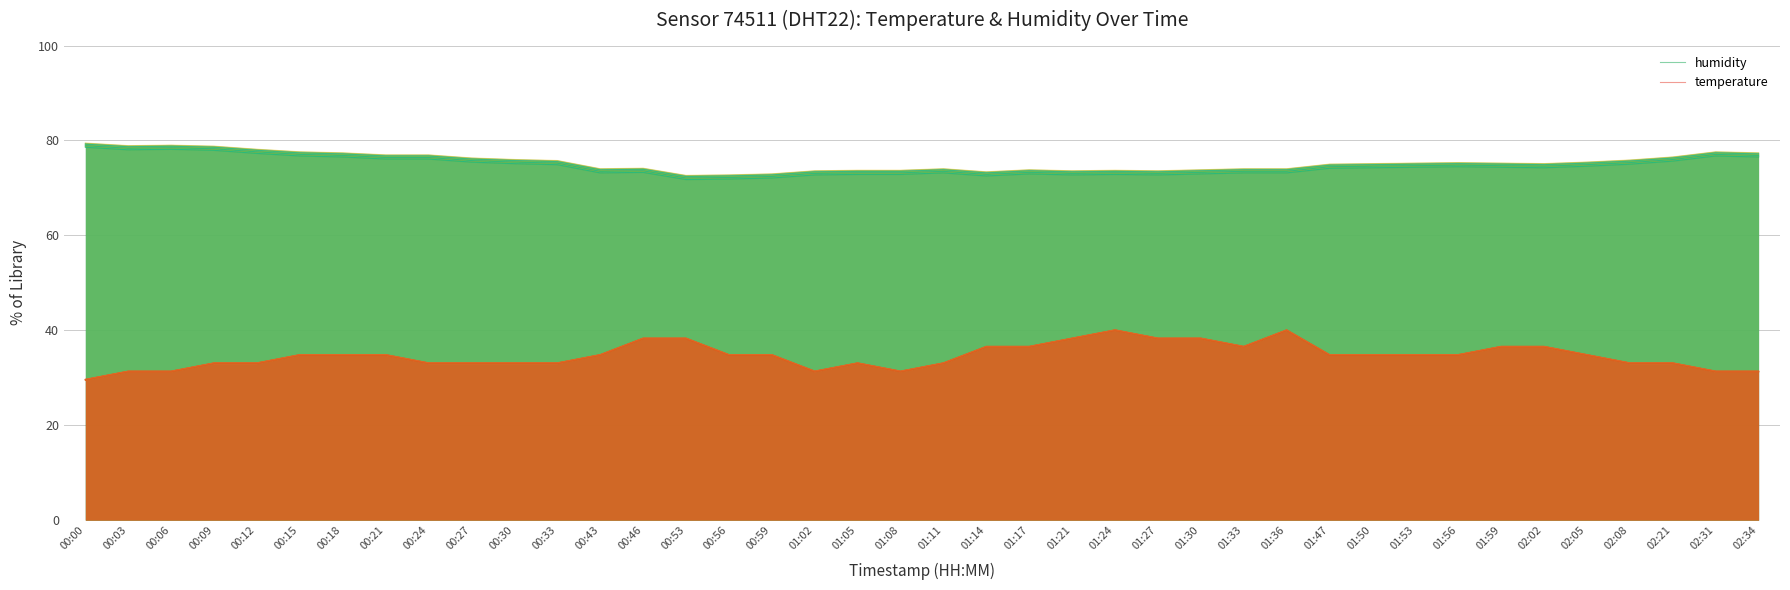

The temperature series shows 52.7 at 00:30. True or false?

False